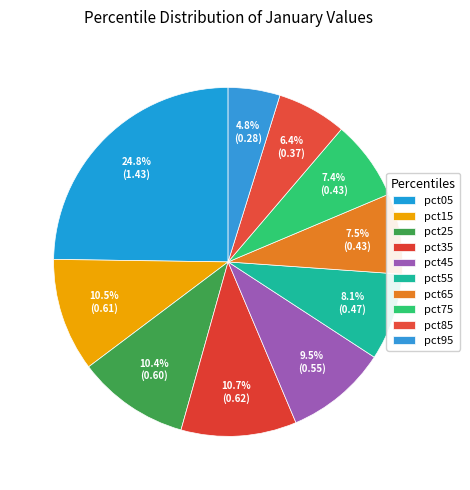

To the nearest percent, what portion does pct75 represent?

7%